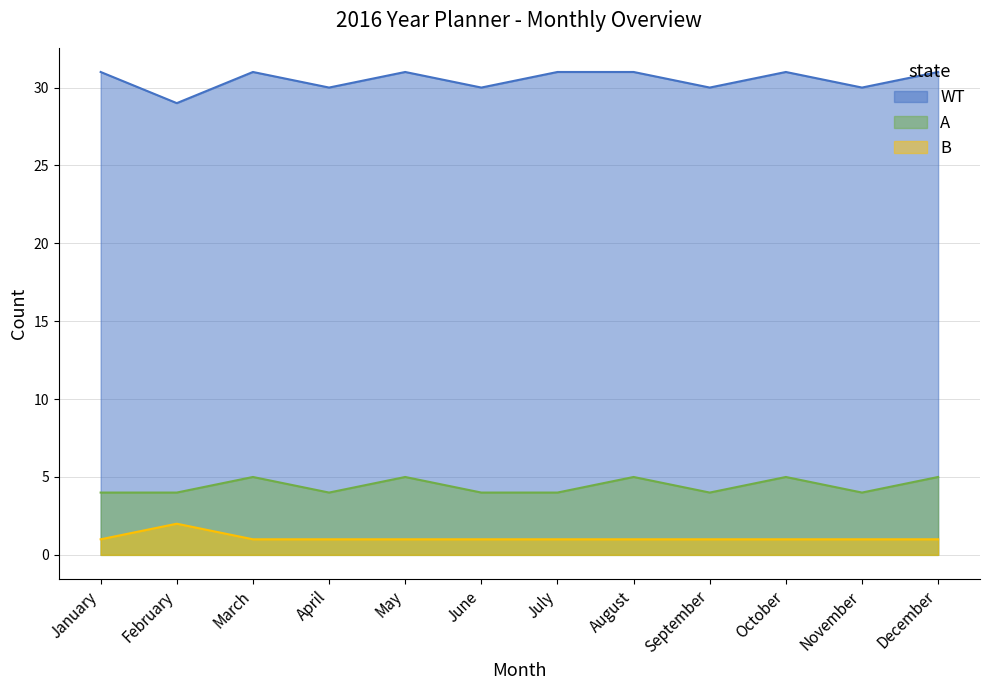

True or false: WT and A cross at least once.

False